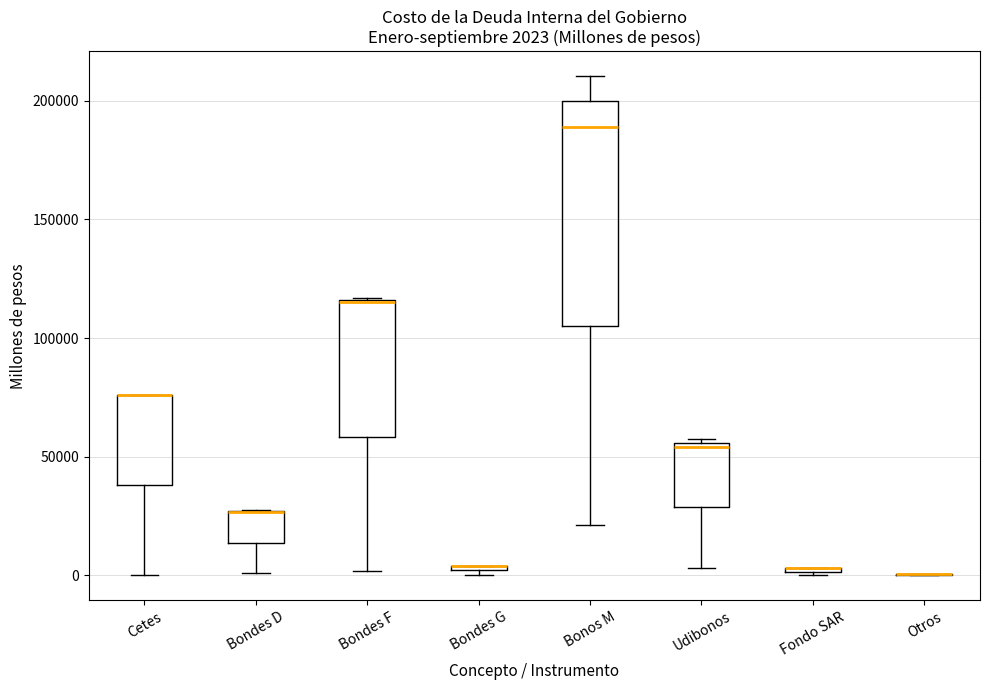

Which box is the tallest, from its lower edge to its upper edge?

Bonos M